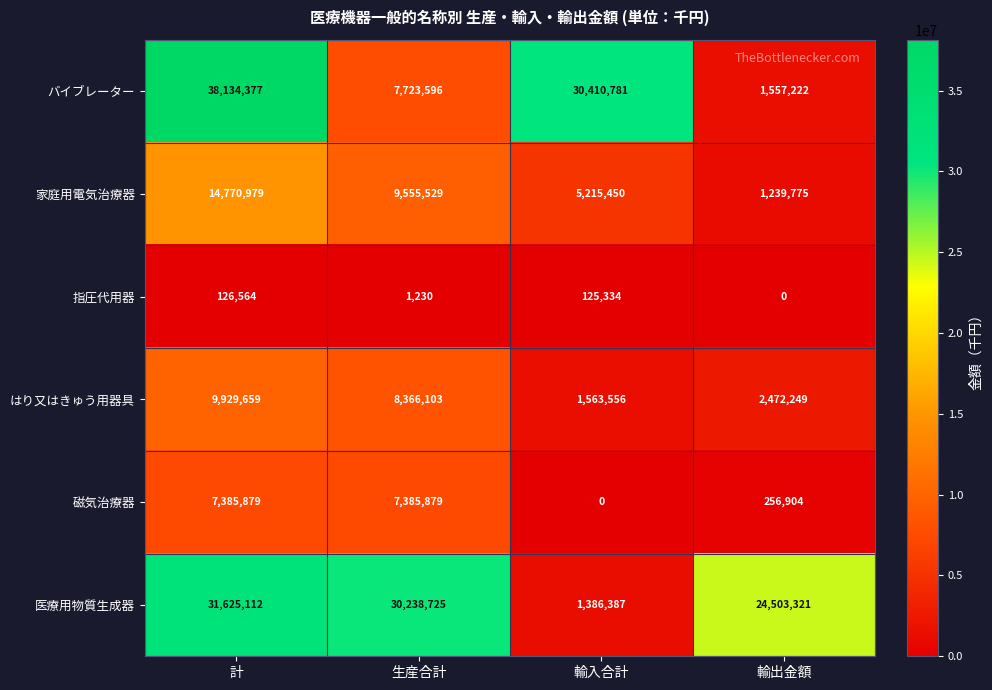

Which series has the largest total across all categories?

医療用物質生成器